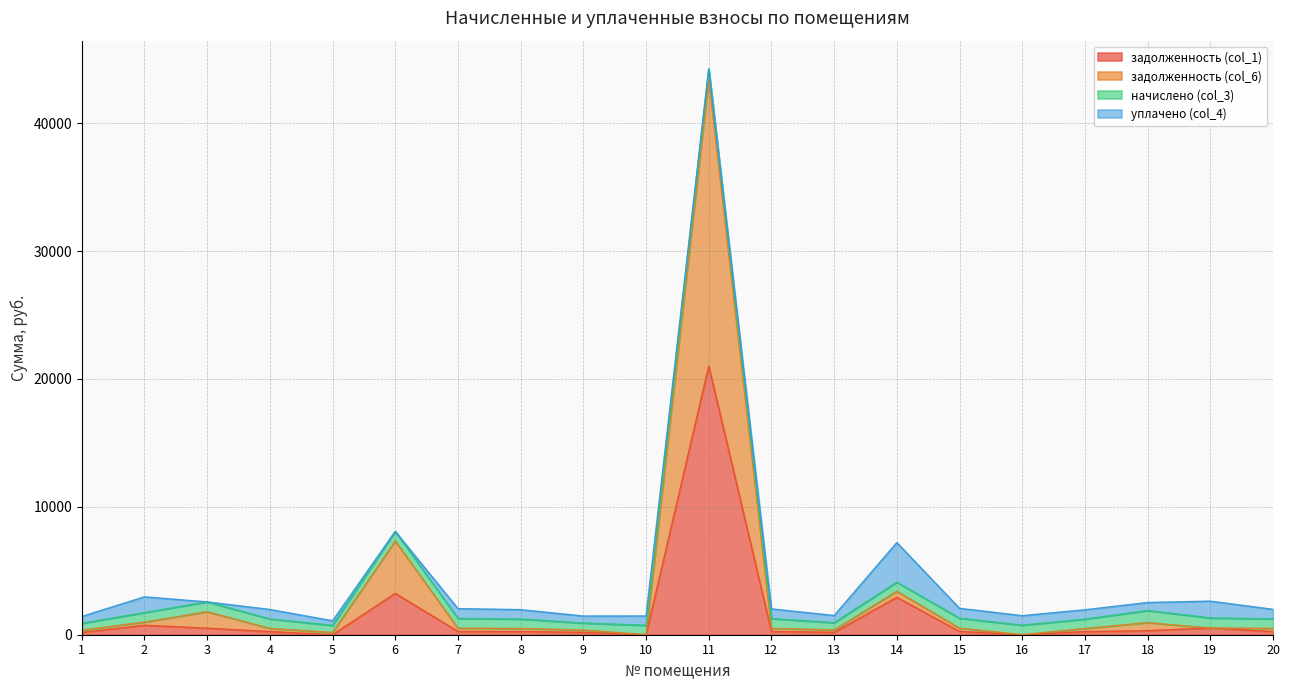

At which category is the sum across all series the highest?

11